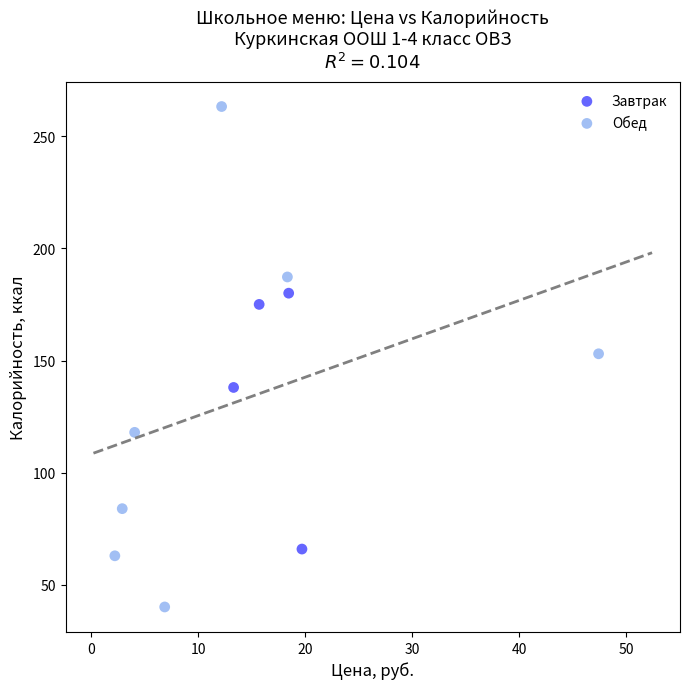

Which series reaches the minimum Y coordinate?

Обед